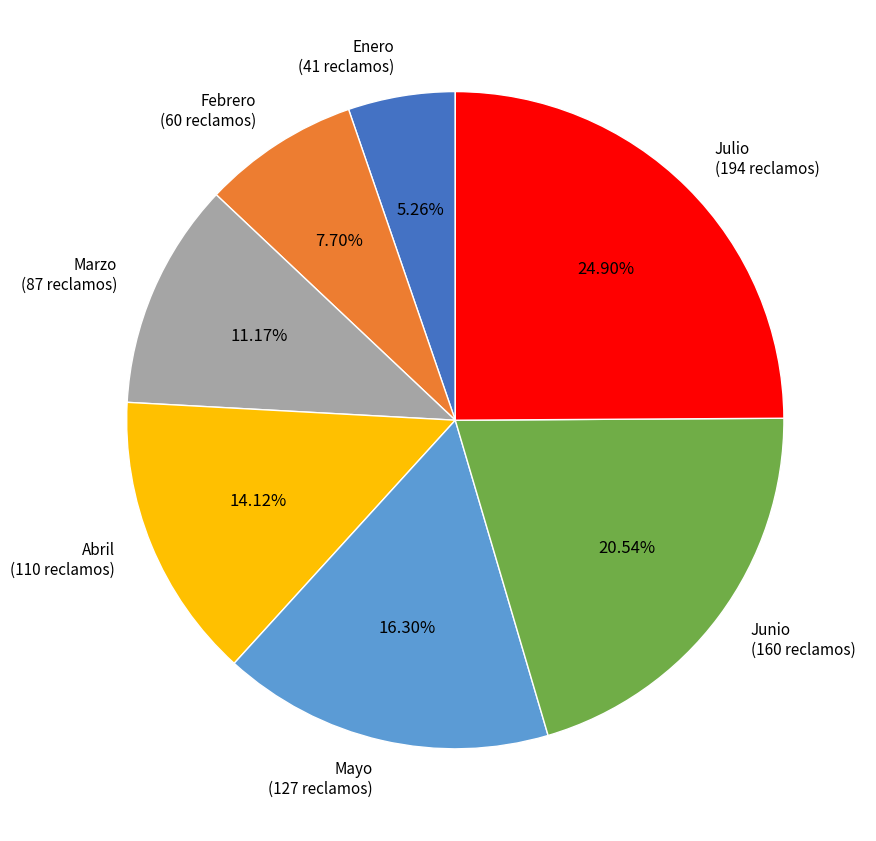

To the nearest percent, what is the difference between the Enero and Julio slice percentages?

20%